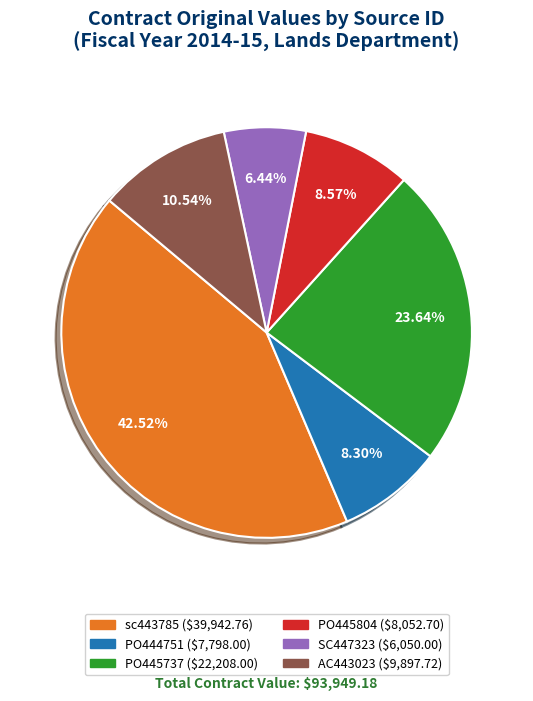

What is the largest slice in the pie chart?

sc443785